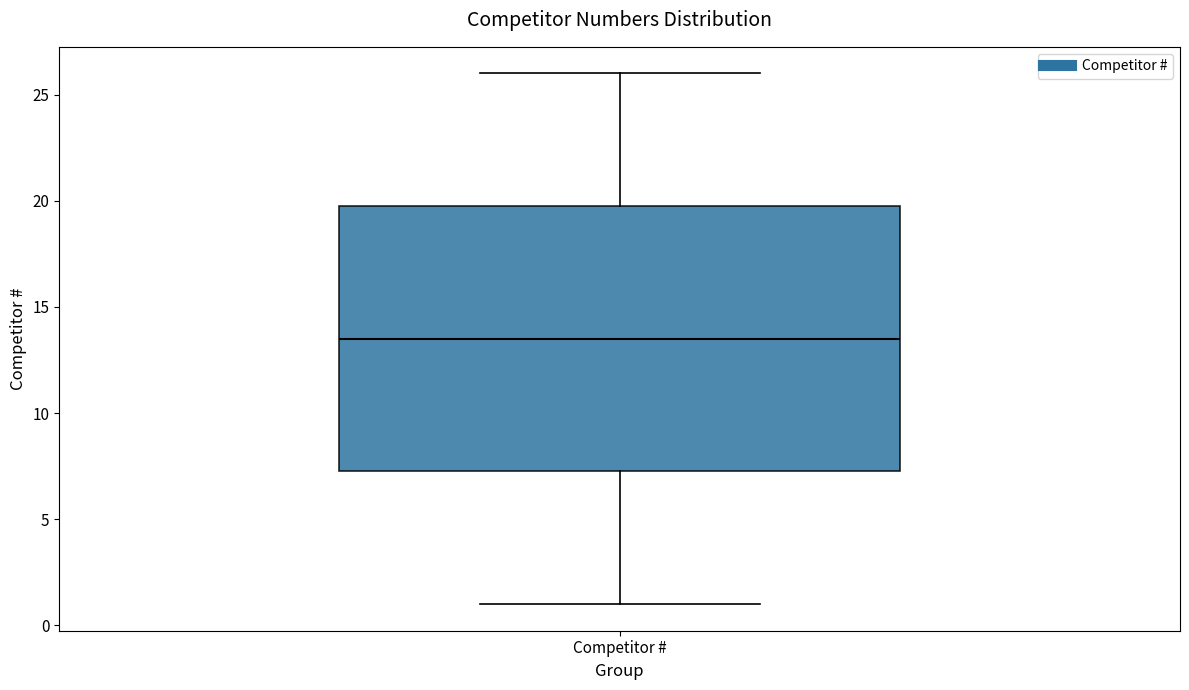

Where does the median line of the box for Competitor # sit on the y-axis? The values are not printed on the chart, so give them approximately, as read against the axis.

13.5